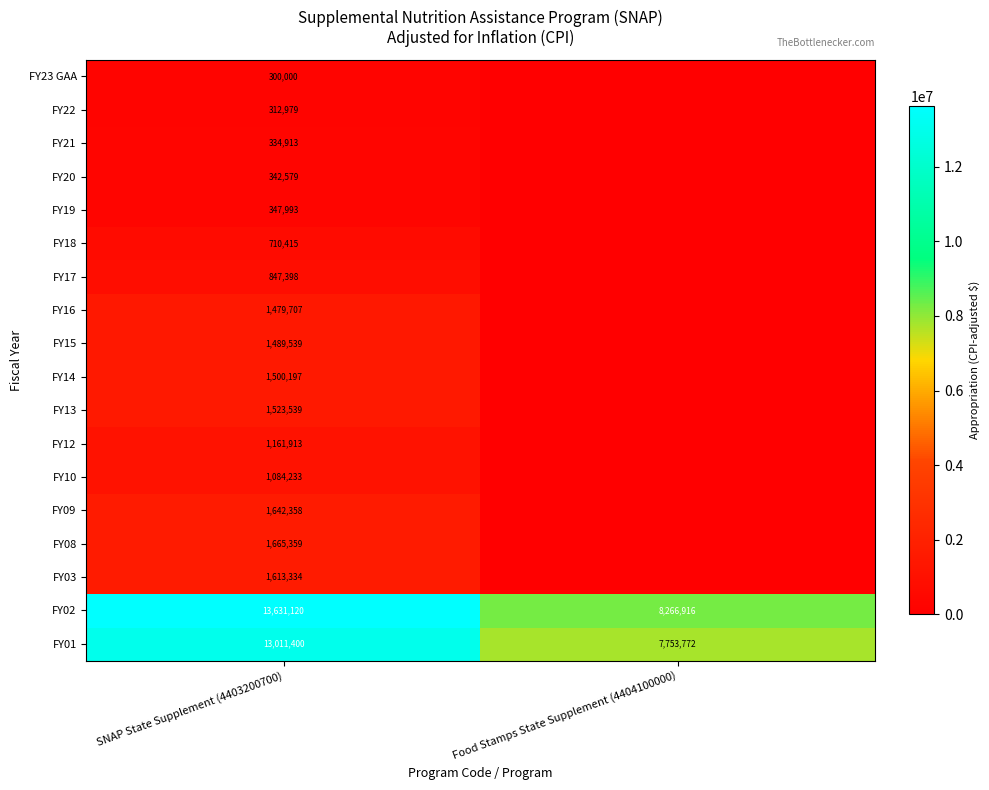

At which category is the sum across all series the highest?

SNAP State Supplement (4403200700)